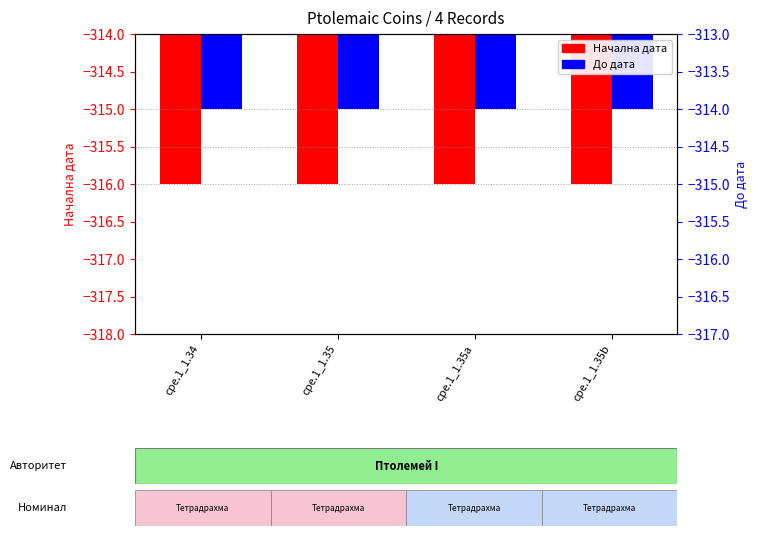

Is it true that Начална дата equals -316 at cpe.1_1.35b?

True